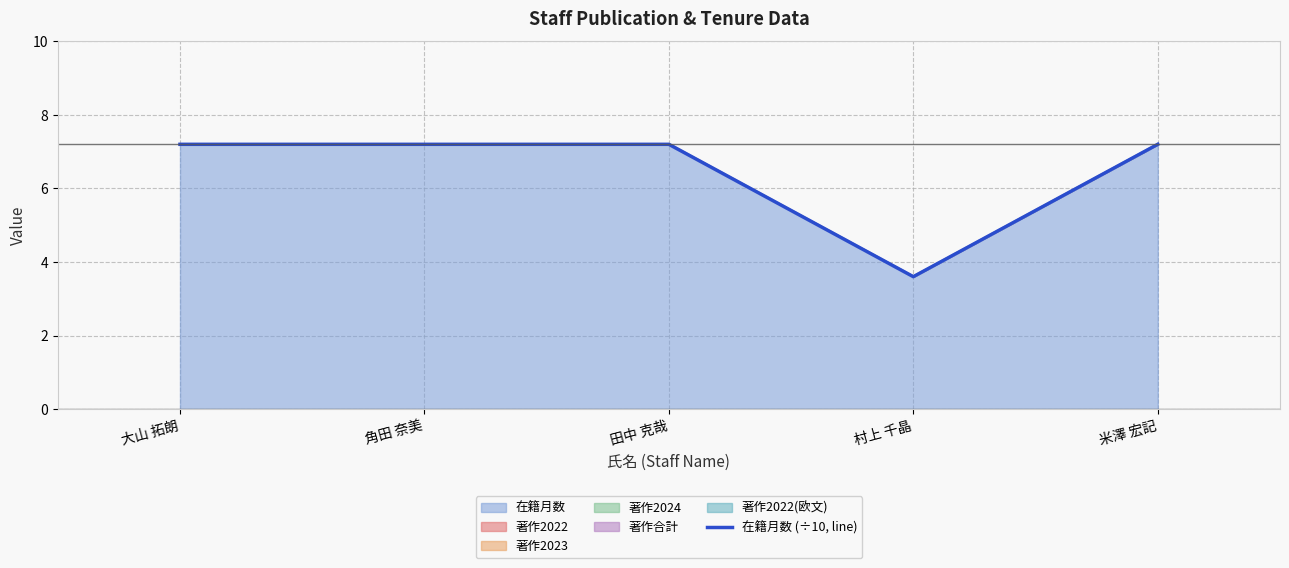

Which has a higher value, 大山 拓朗 or 角田 奈美?

大山 拓朗